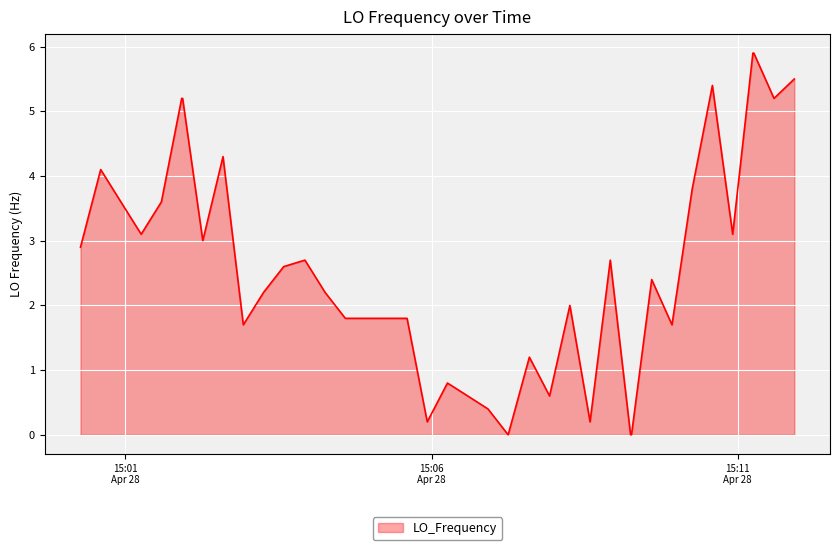

What is the difference between the maximum and minimum values?

5.9